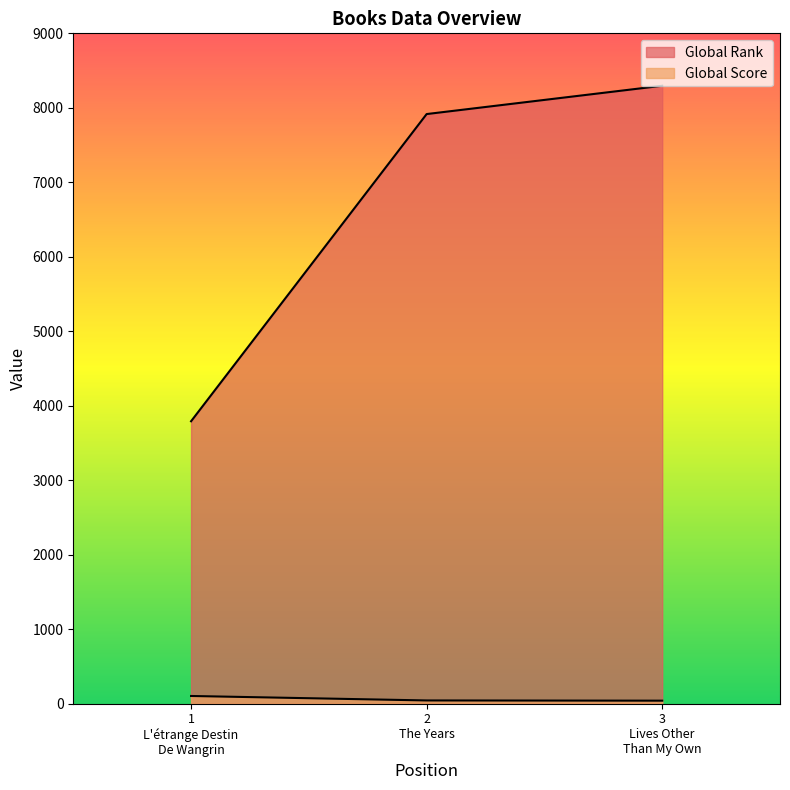

How many lines are shown in the chart?

2